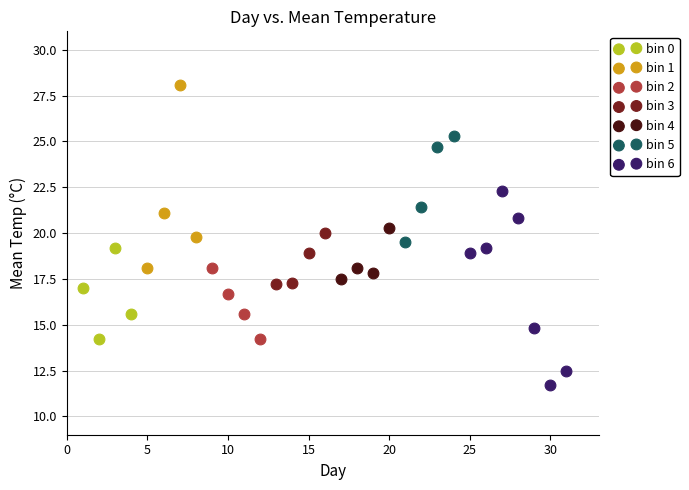

Which series reaches the maximum Y coordinate?

bin 1